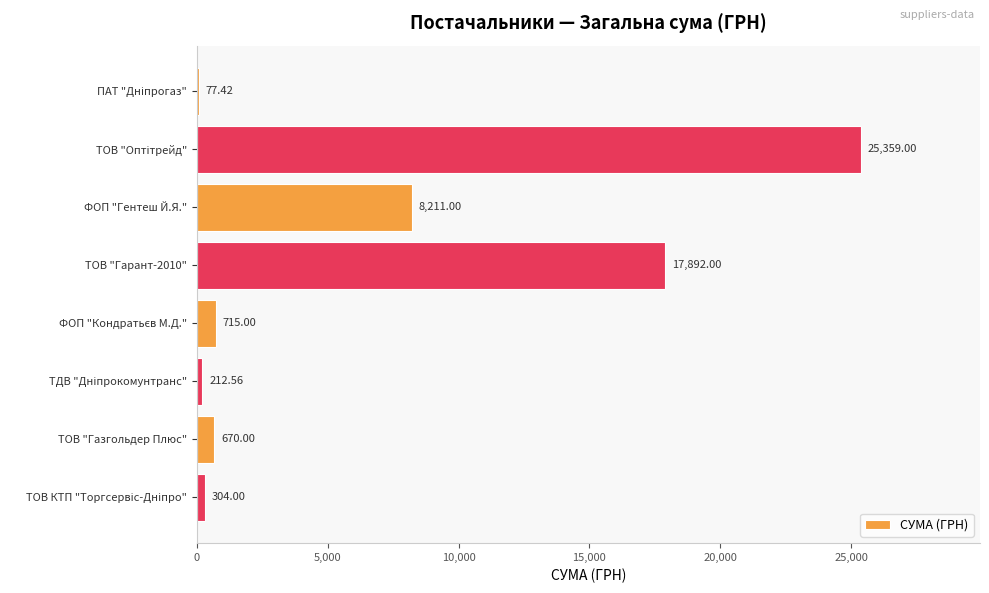

At which label is the value closest to 12718?

ФОП "Гентеш Й.Я."